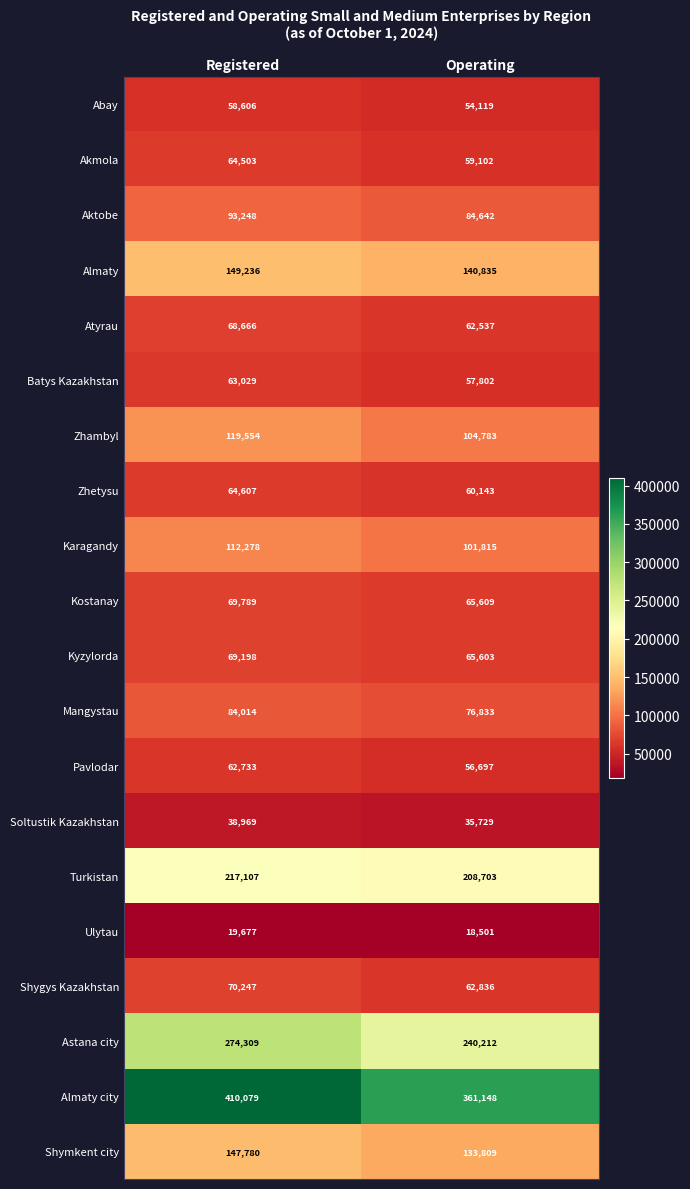

Between Registered and Operating, which series saw the biggest shift?

Almaty city